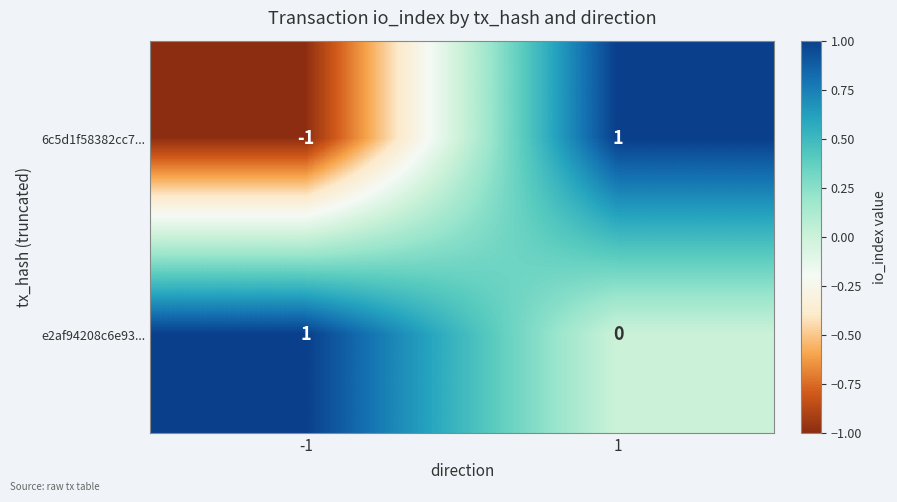

What is the difference between the highest and lowest values at -1?

2